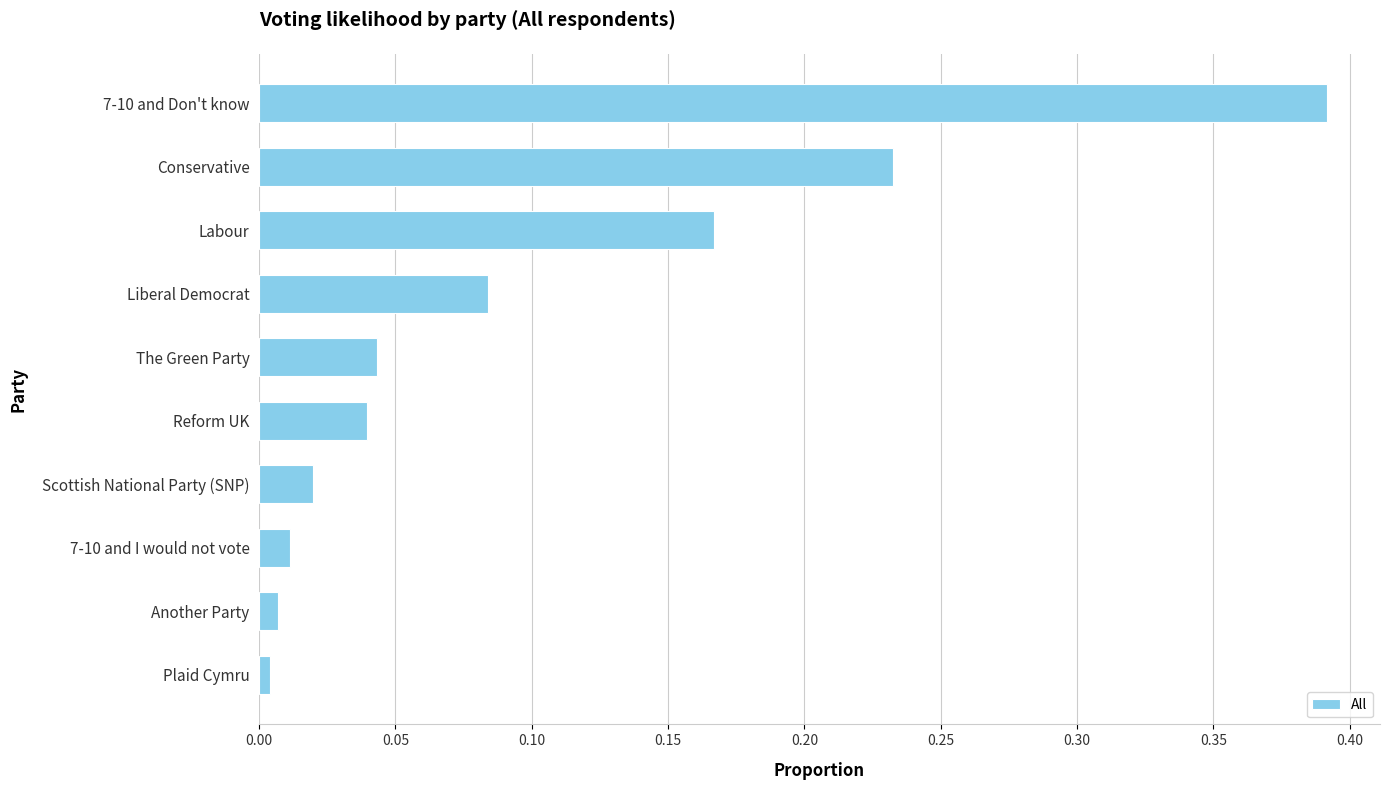

How many bars are there in total?

10